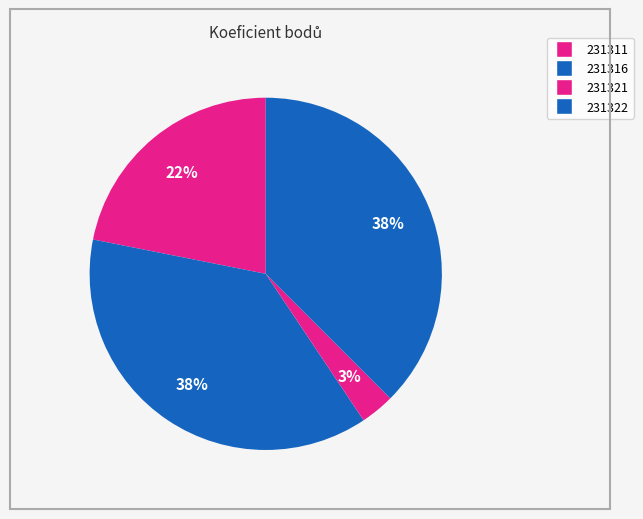

How many slices are in this pie chart?

4